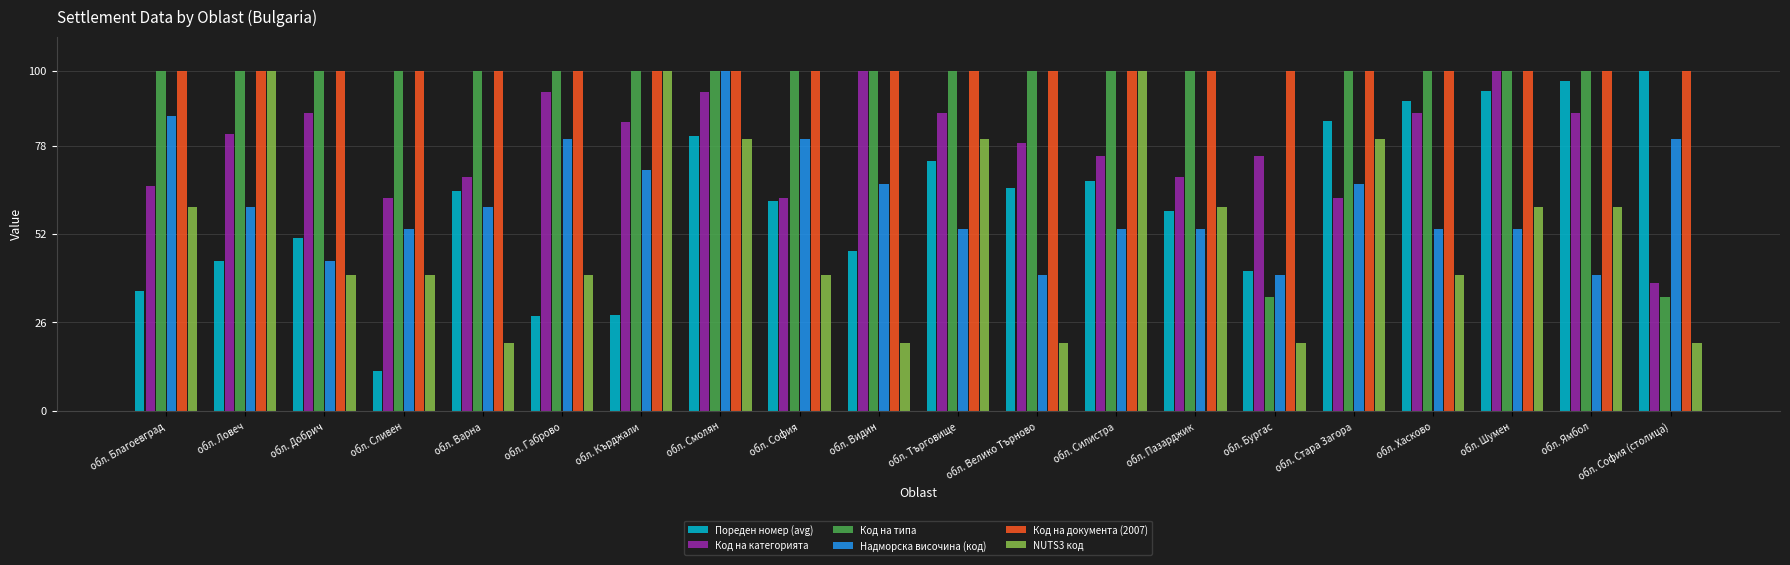

What is the average value of the Надморска височина (код) series?

61.7